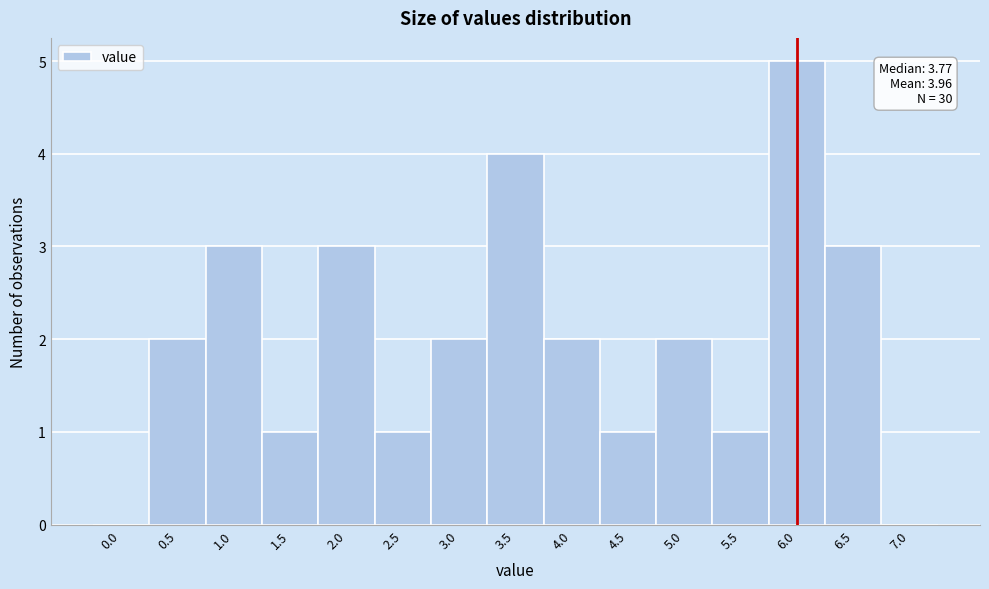

Reading right to left, extract all data points from this chart.

7.0=0	6.5=3	6.0=5	5.5=1	5.0=2	4.5=1	4.0=2	3.5=4	3.0=2	2.5=1	2.0=3	1.5=1	1.0=3	0.5=2	0.0=0